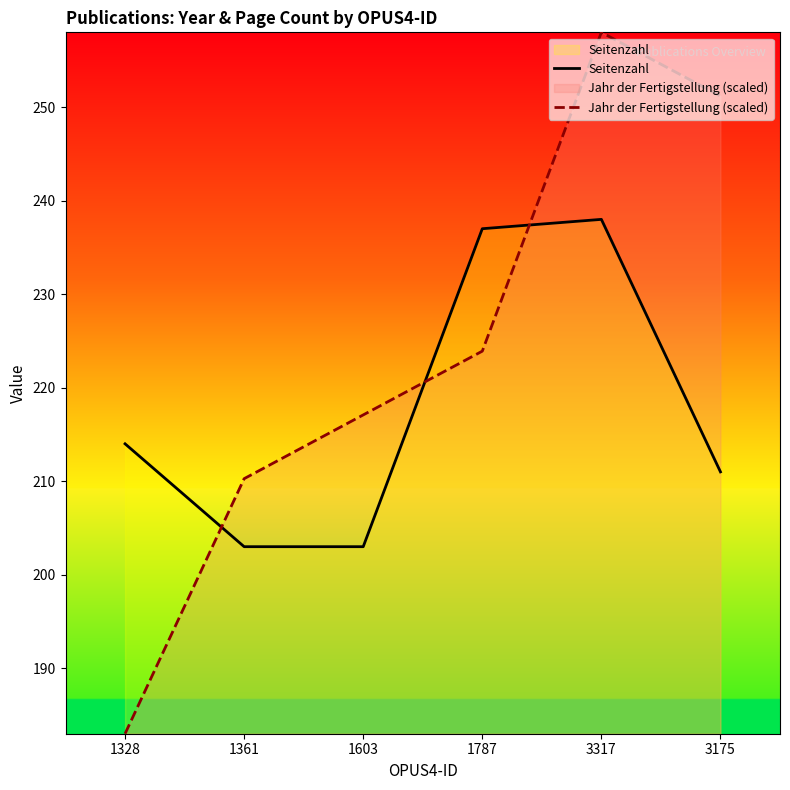

What position from the left is 3317?

5